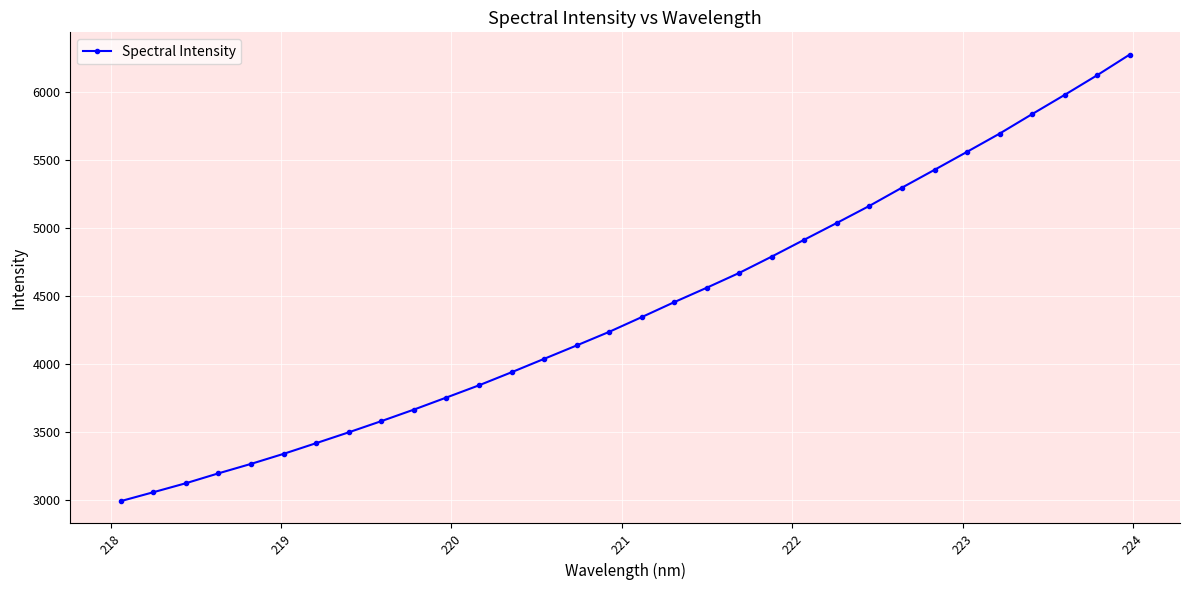

What is the greatest value displayed?

6277.3